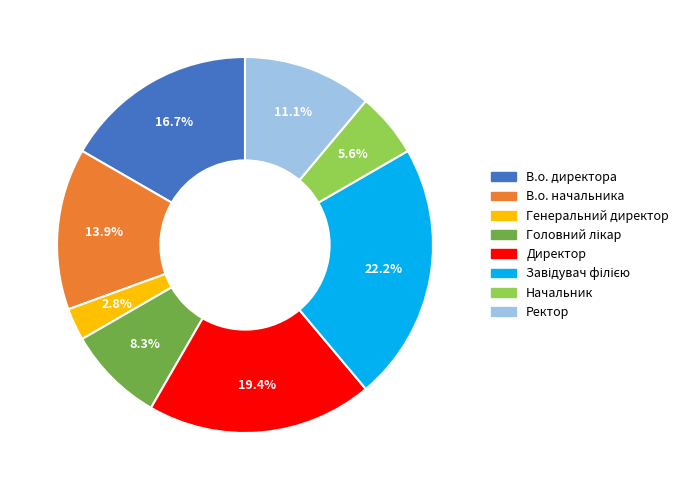

What is the smallest slice in the pie chart?

Генеральний директор